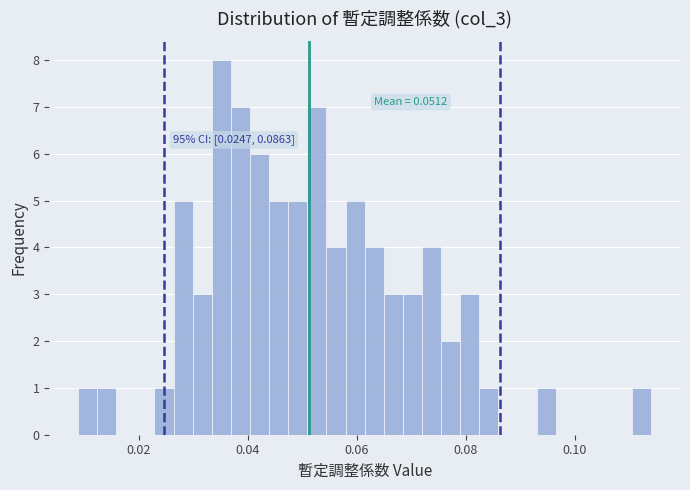

Around what value on the x-axis is the tallest bar? Give the approximate position of its centre, as read against the axis.

0.036